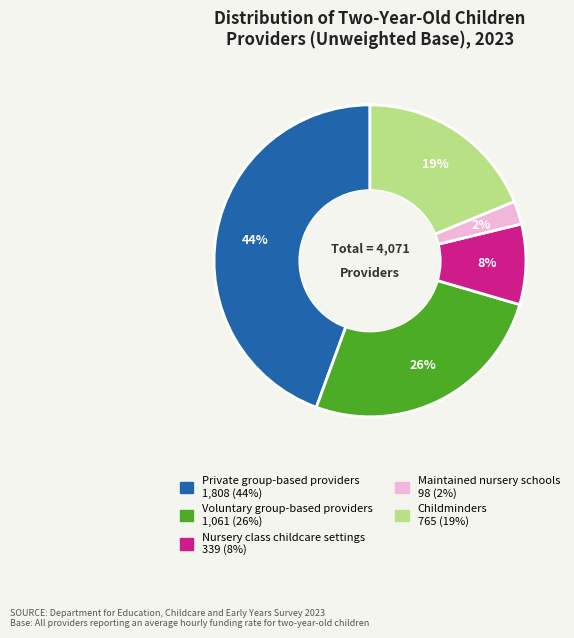

Does any single category account for the majority?

No